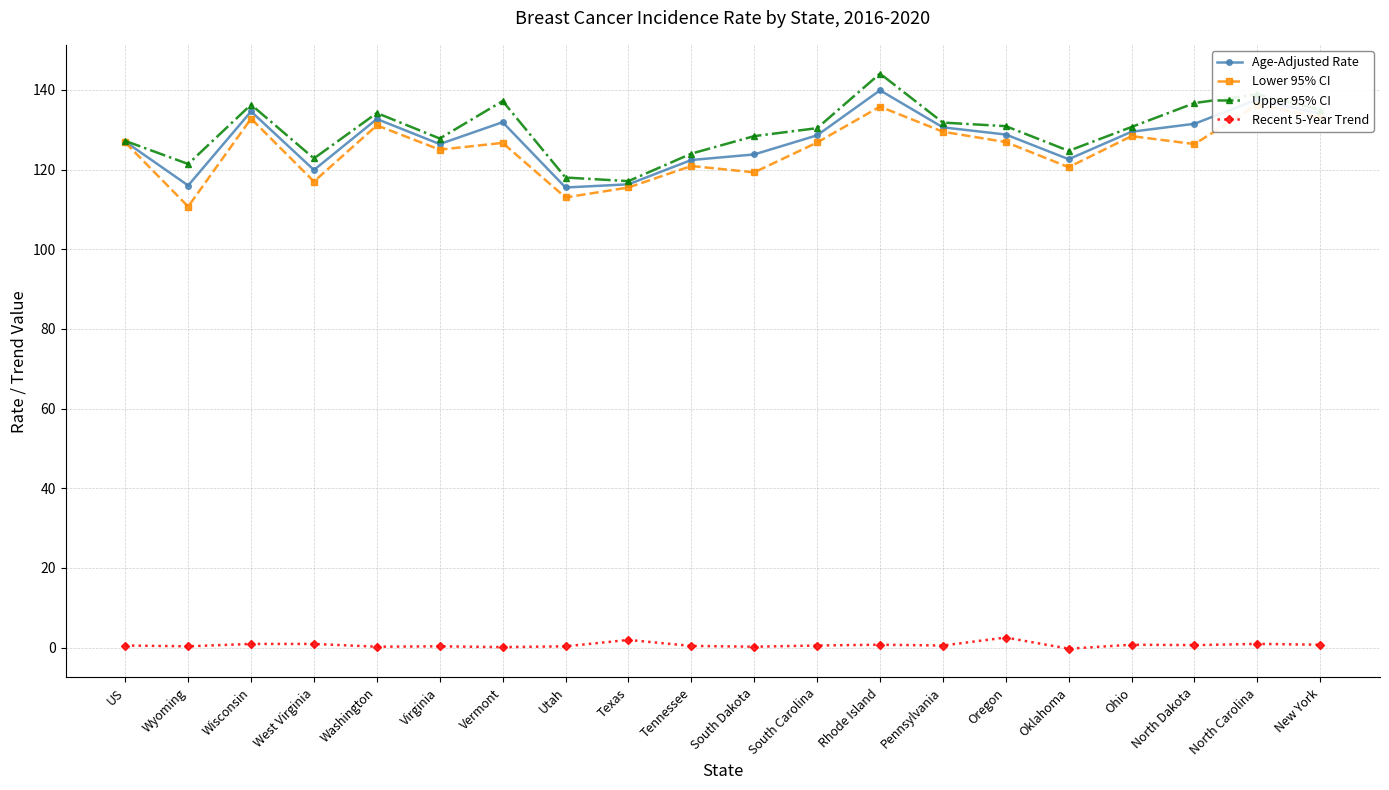

What is the label of the 18th point from the left?

North Dakota